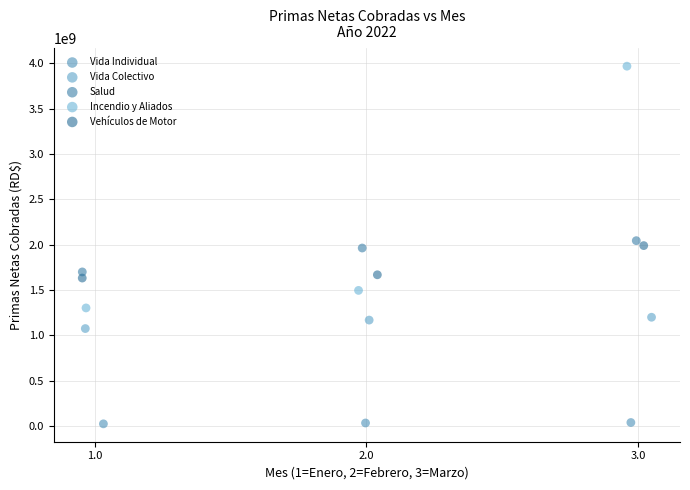

Which series has the largest Y range (max minus min)?

Incendio y Aliados